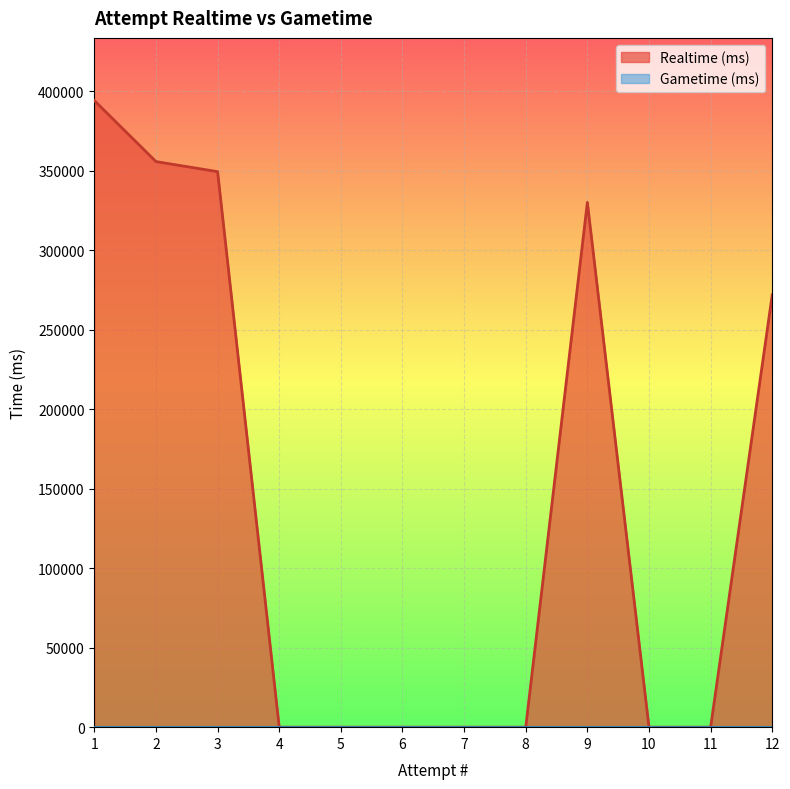

How many data points are above 0?

5